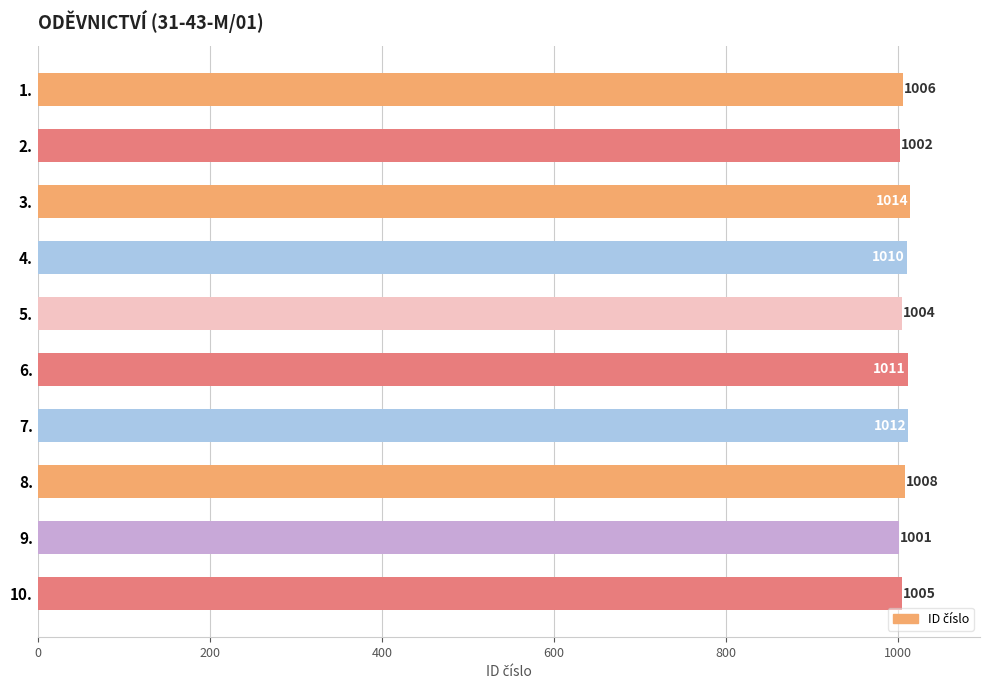

What is the difference between the maximum and minimum values?

13